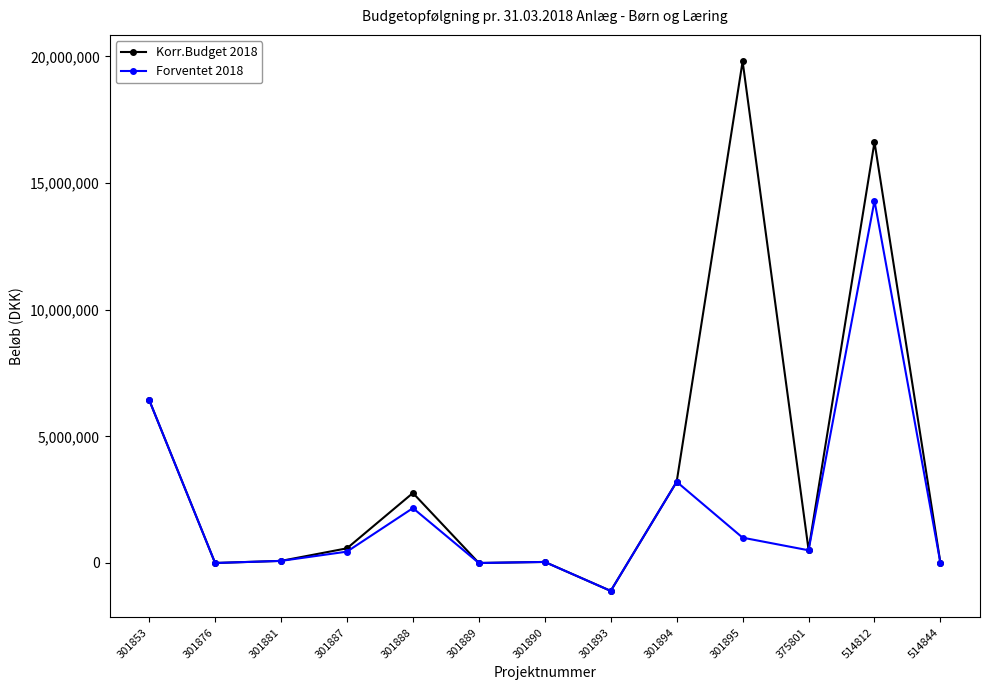

The value of Korr.Budget 2018 at 301894 is 5533029. True or false?

False